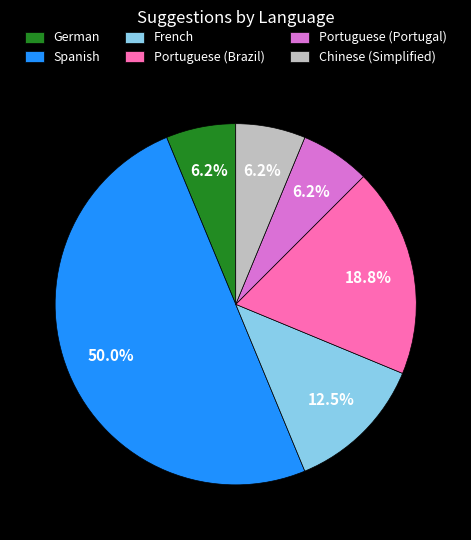

Approximately how many times larger is the value at German compared to French?

0.5